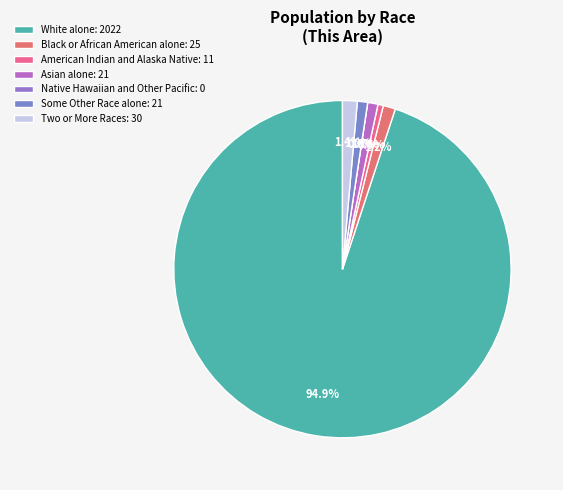

How many slices are in this pie chart?

7